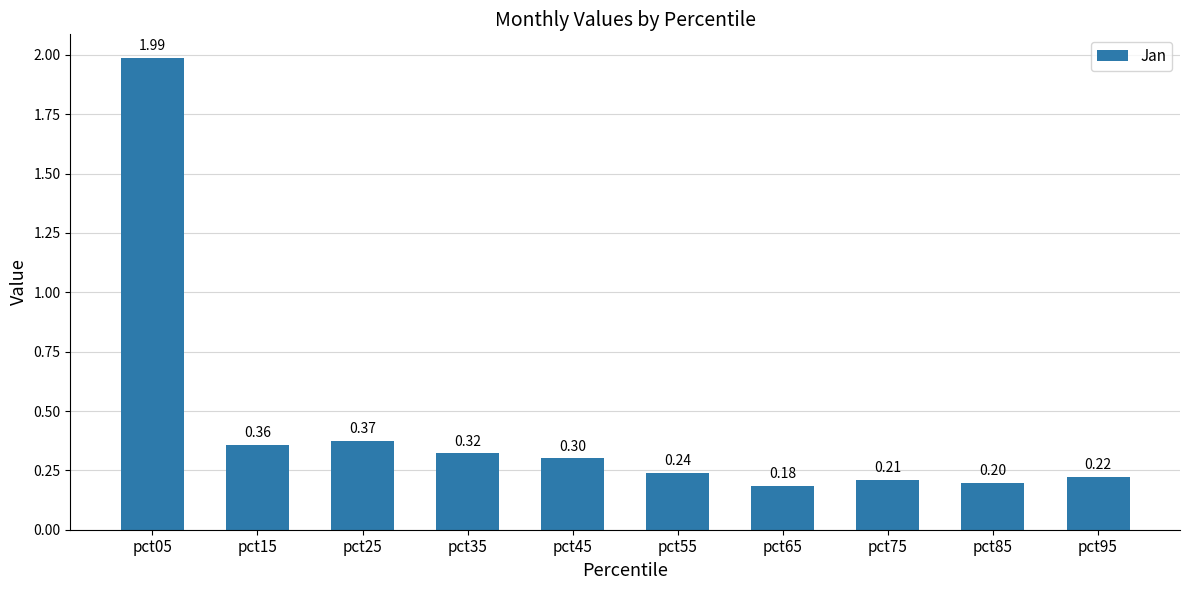

List the labels in order of value, smallest first.

pct65, pct85, pct75, pct95, pct55, pct45, pct35, pct15, pct25, pct05